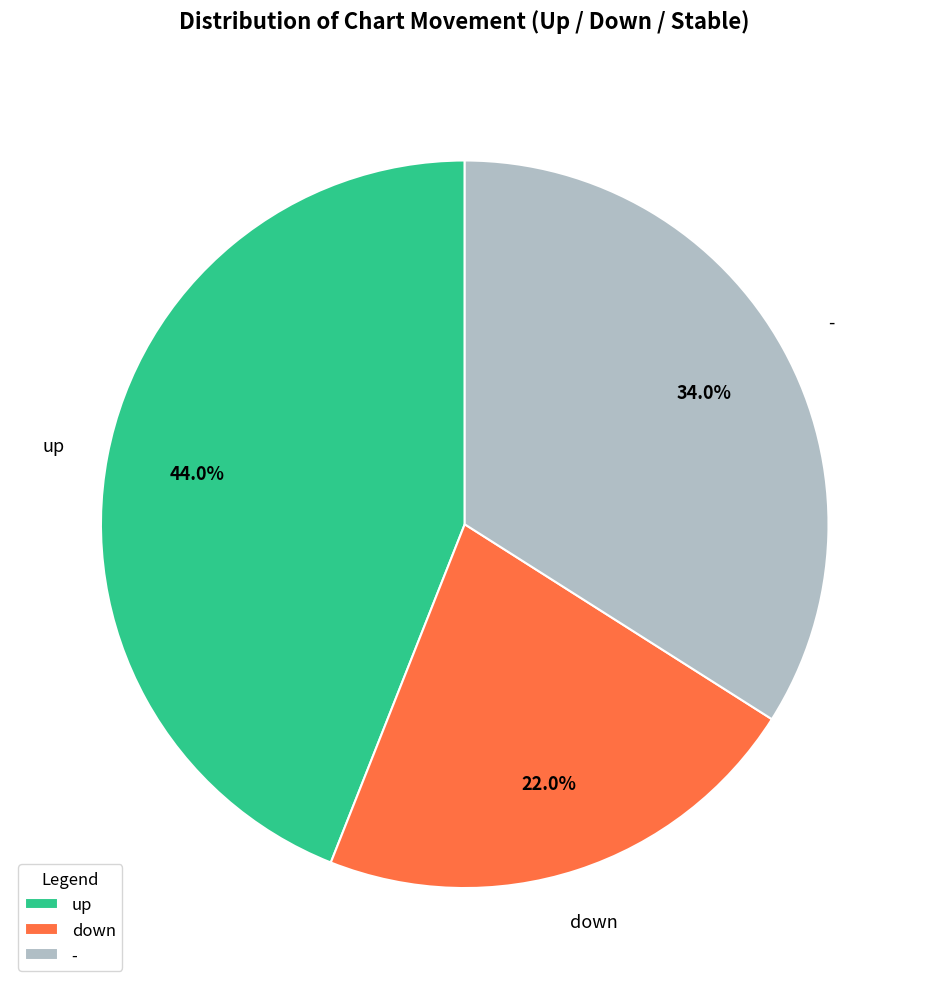

Is it true that up is 50% of the pie?

False